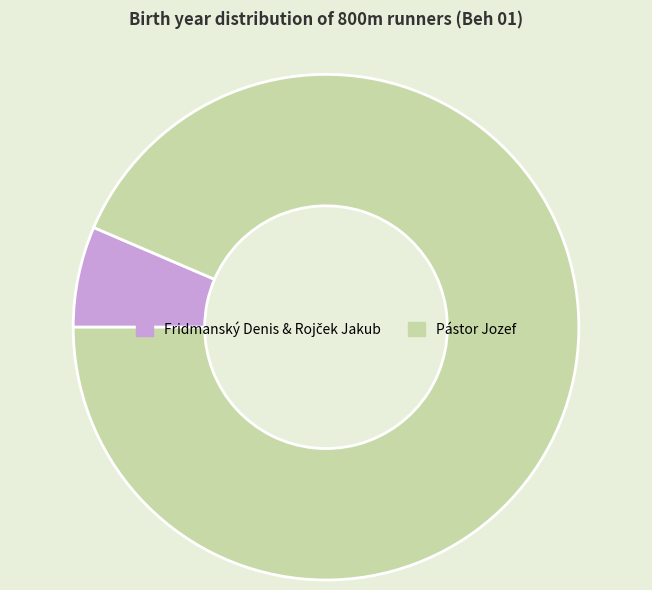

Is there any slice that represents more than half of the pie?

Yes